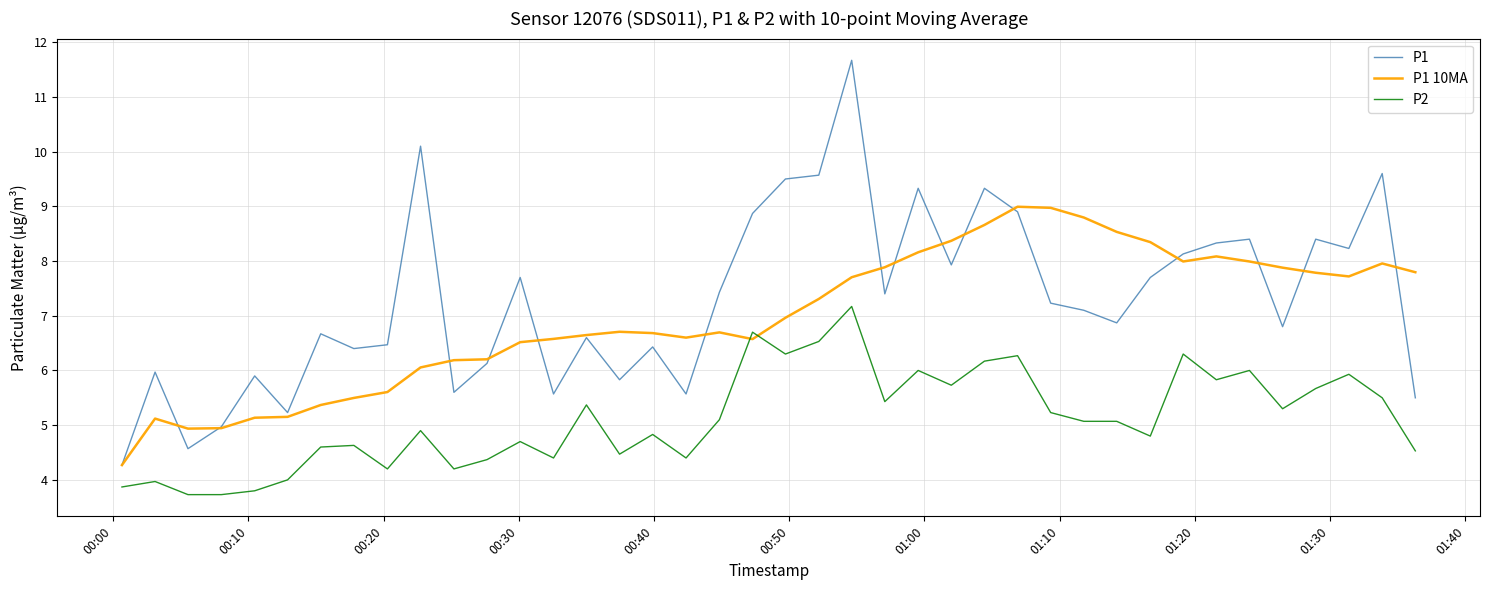

At how many categories does at least one series exceed 4?

40